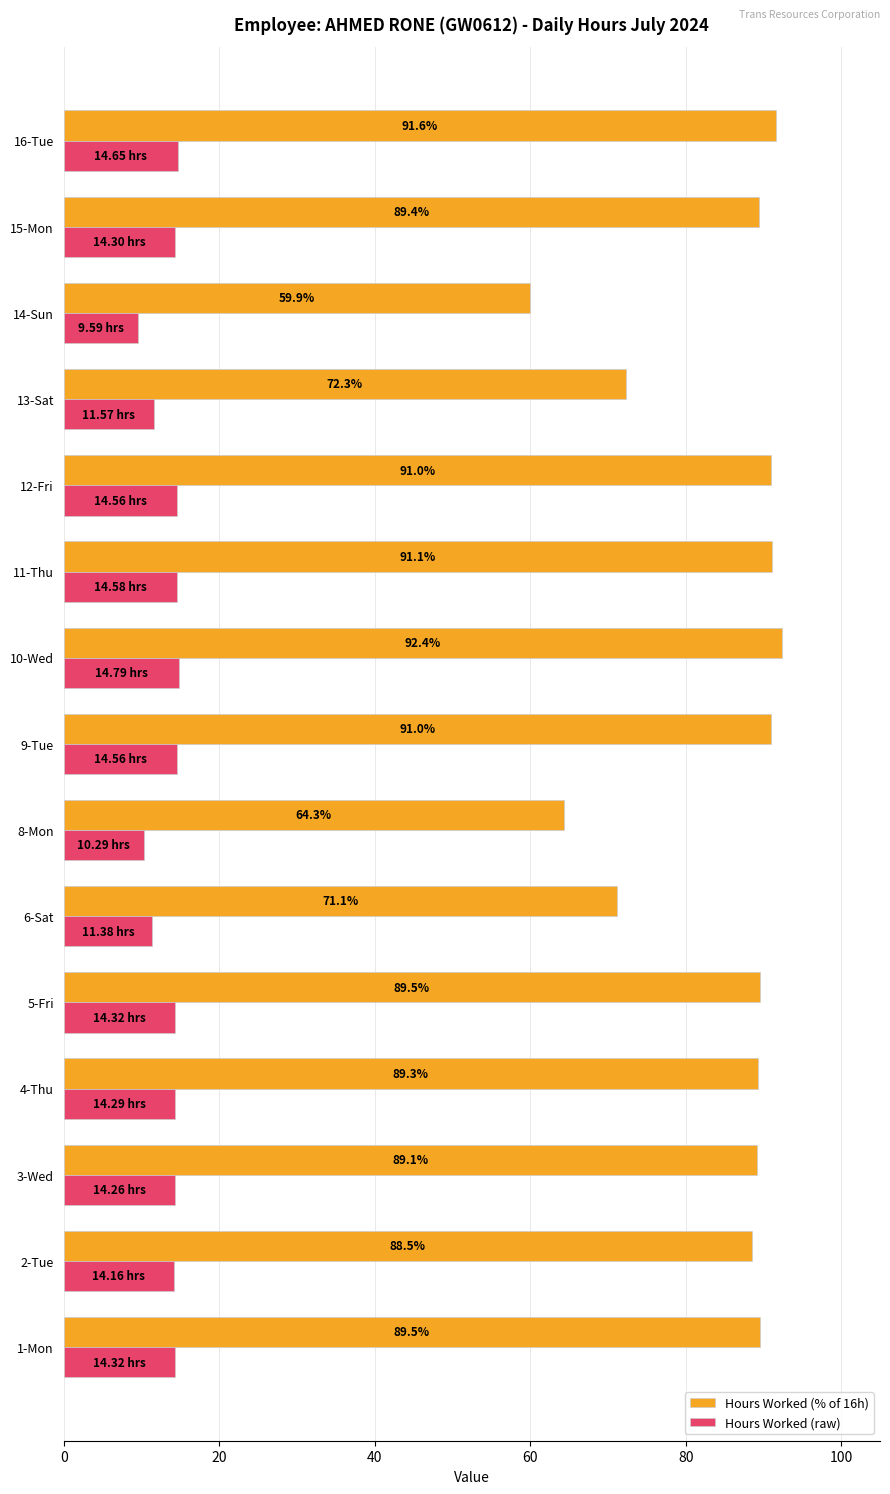

Rank the series by their maximum value, from highest to lowest.

Hours Worked (% of 16h), Hours Worked (raw)